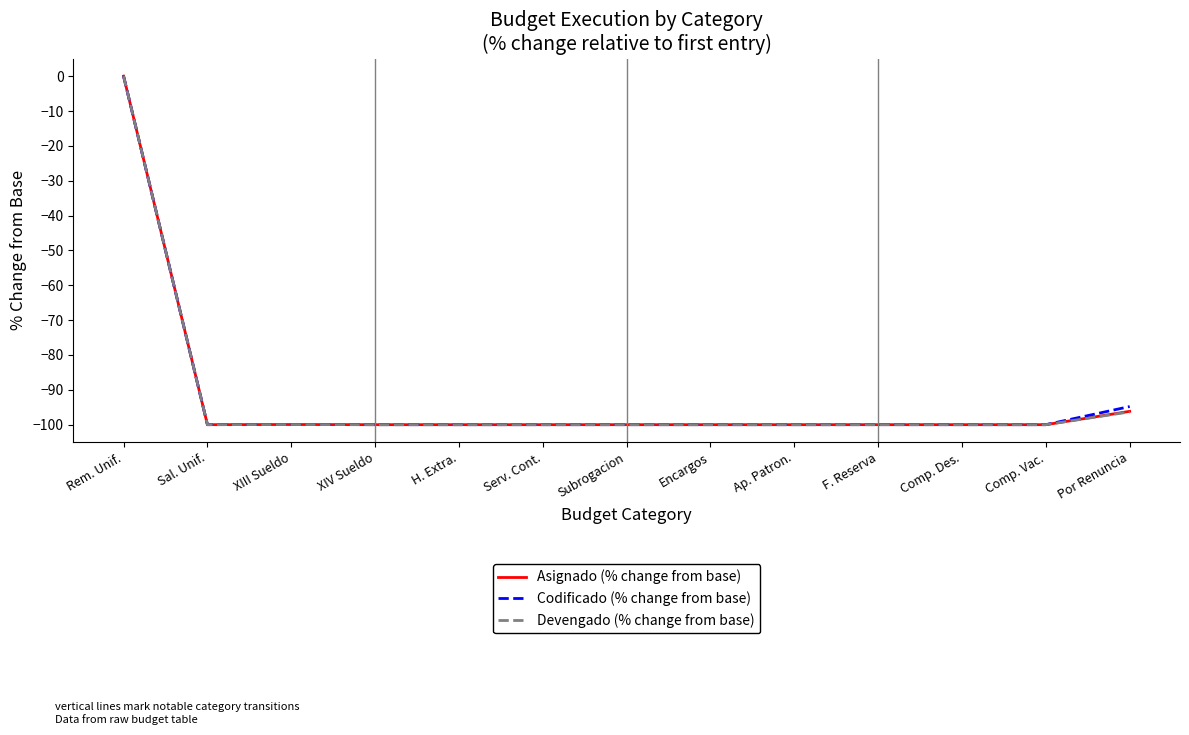

Where does the Asignado (% change from base) series first go above -99?

Rem. Unif.